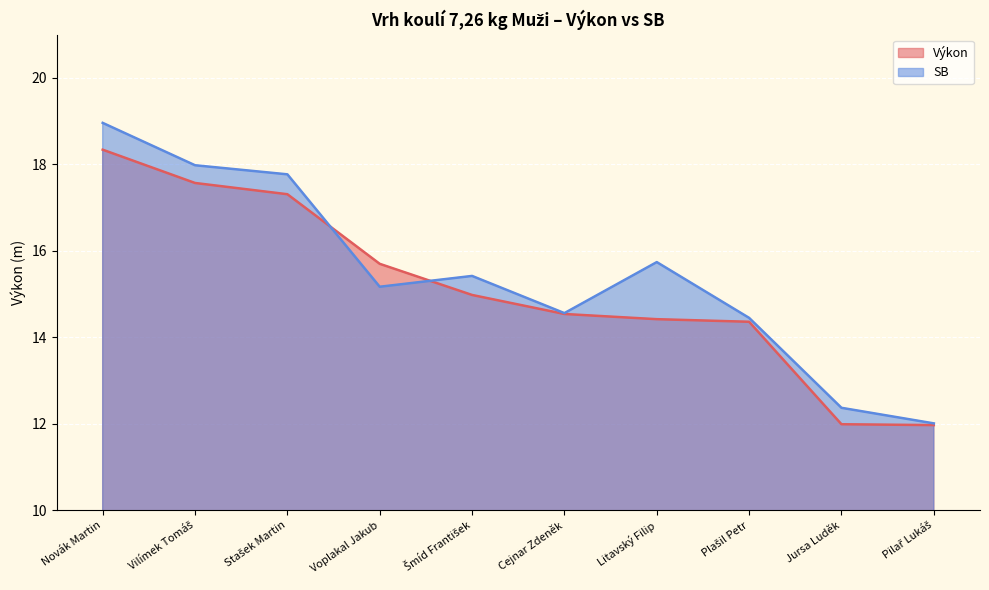

What is the smallest value displayed?

12.0